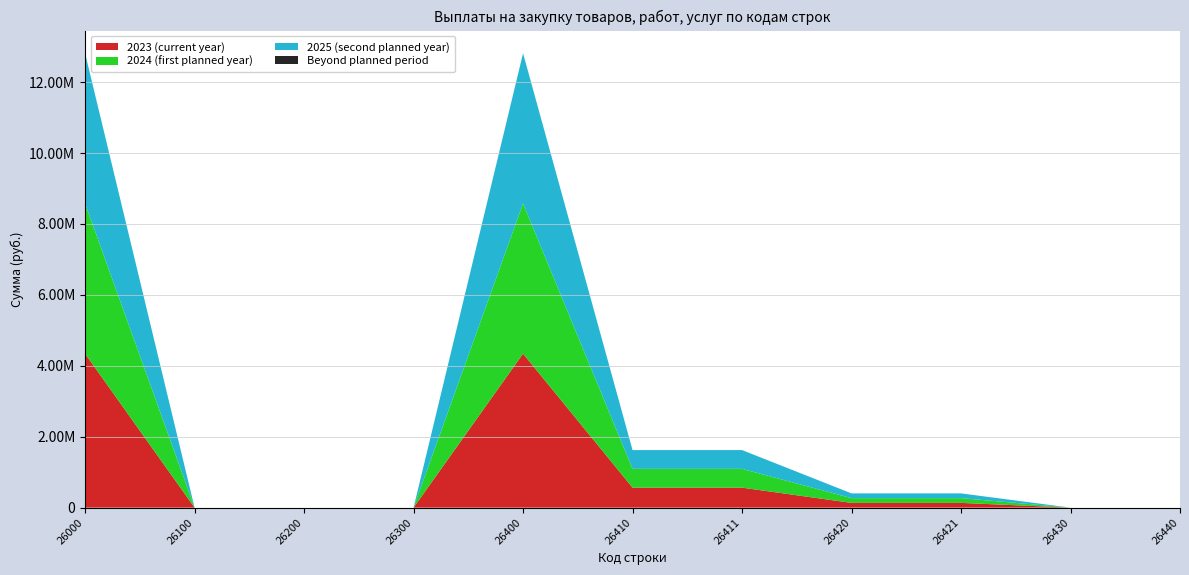

Reading left to right, extract all data points from this chart.

2023 (current year): 4342332.7	0.0	0.0	0.0	4342332.7	563906.9	563906.9	133980.0	133980.0	0.0	0.0
2024 (first planned year): 4236548.0	0.0	0.0	0.0	4236548.0	530000.0	530000.0	133980.0	133980.0	0.0	0.0
2025 (second planned year): 4236548.0	0.0	0.0	0.0	4236548.0	530000.0	530000.0	133980.0	133980.0	0.0	0.0
Beyond planned period: 0.0	0.0	0.0	0.0	0.0	0.0	0.0	0.0	0.0	0.0	0.0